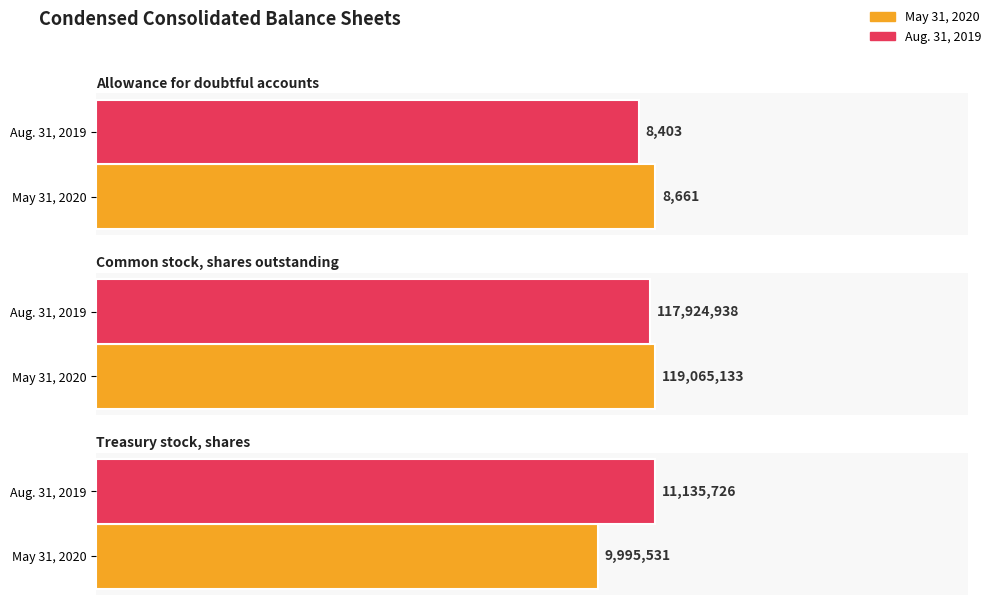

Between Allowance for doubtful accounts and Common stock, shares outstanding, which series saw the biggest shift?

May 31, 2020